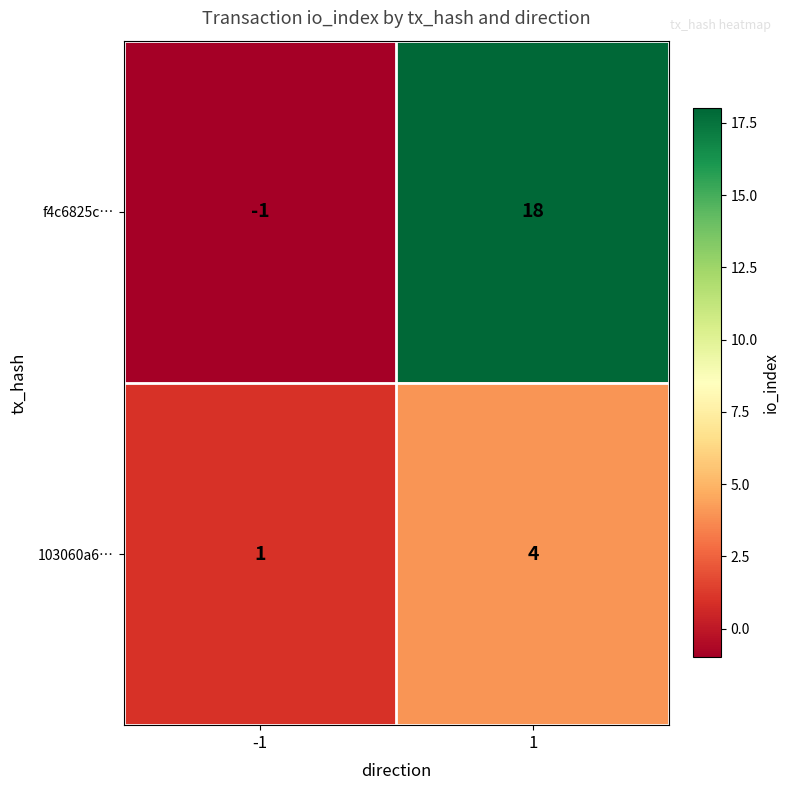

At which category is the sum across all series the highest?

1